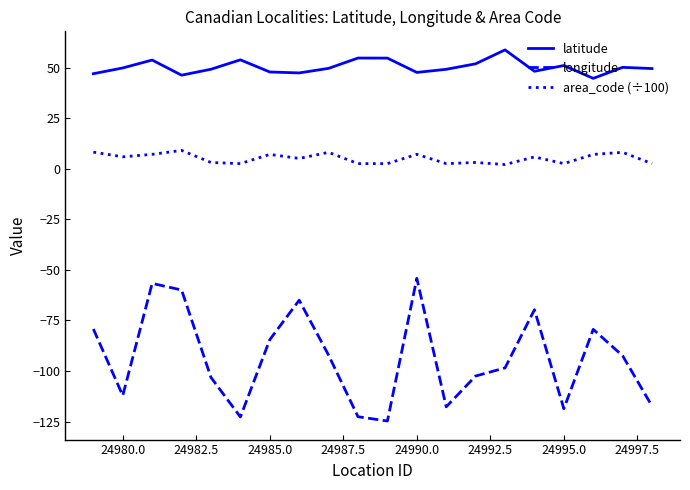

What is the maximum value for latitude?

58.7